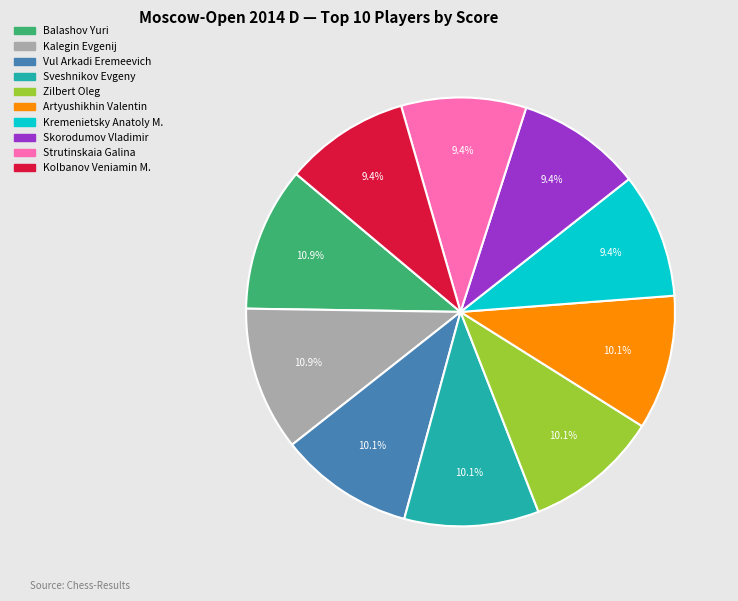

Combined, do Balashov Yuri and Vul Arkadi Eremeevich account for over 50%?

No